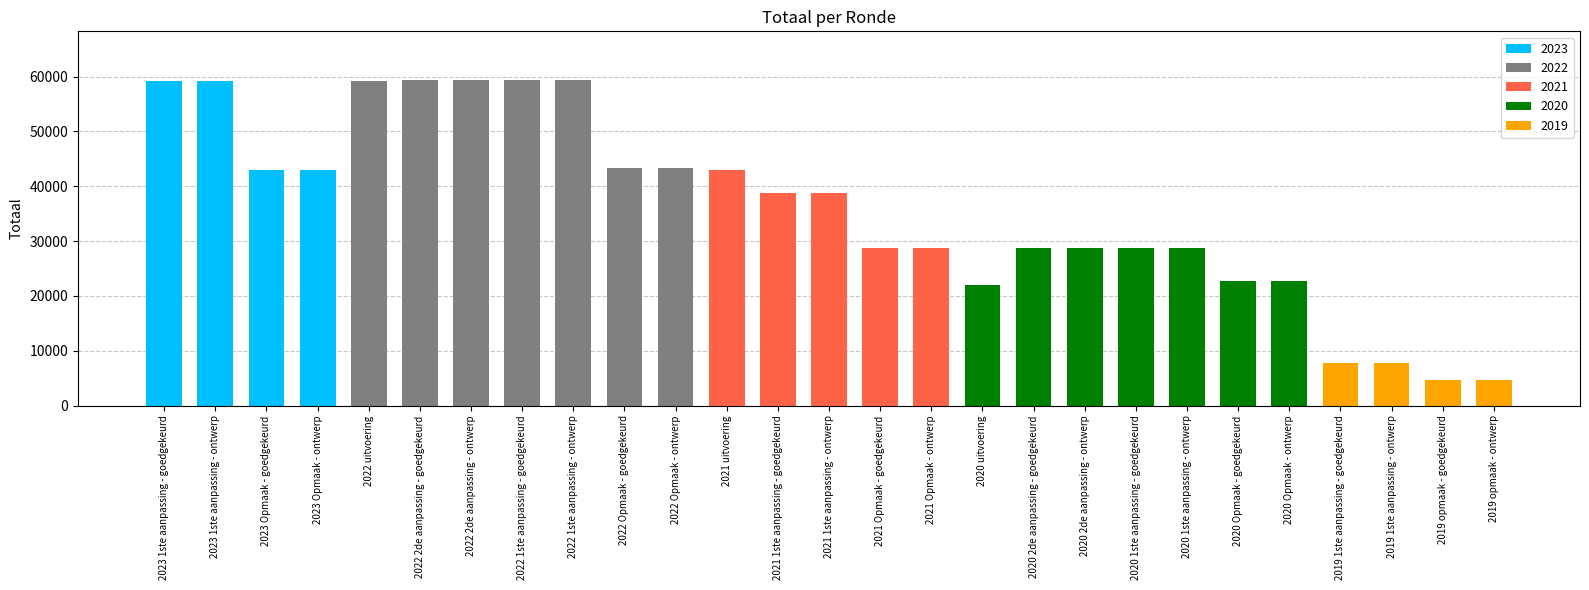

What is the value of the 10th bar from the left?

43273